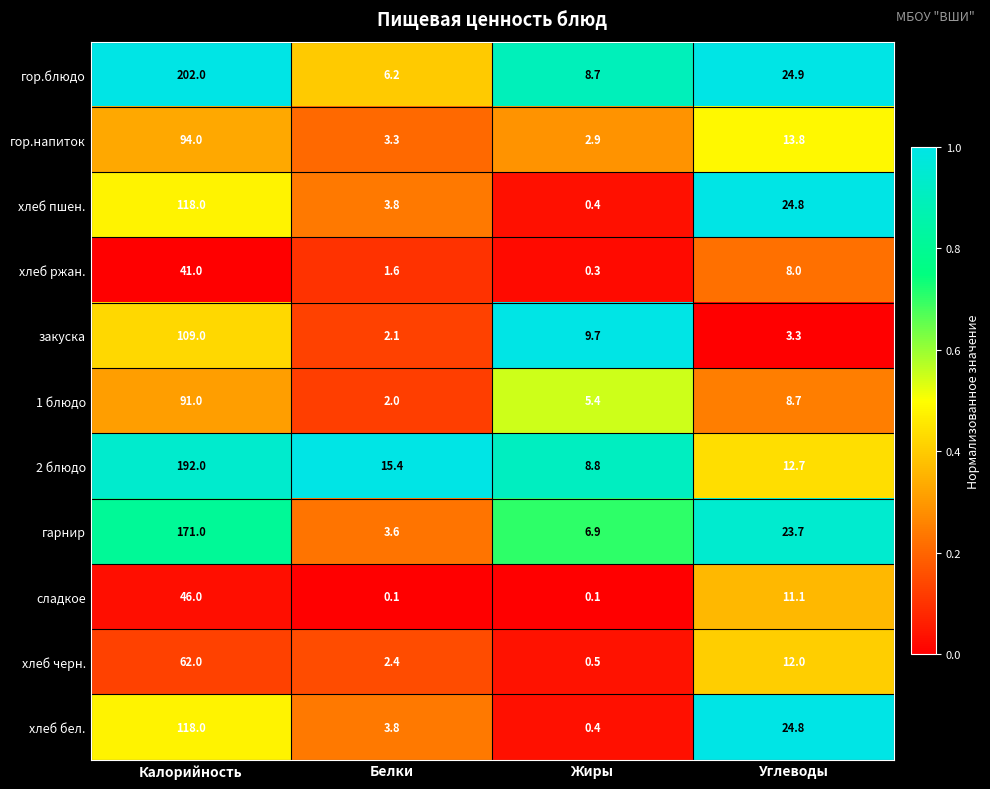

What is the difference between the maximum and second lowest values in the 1 блюдо series?

85.6